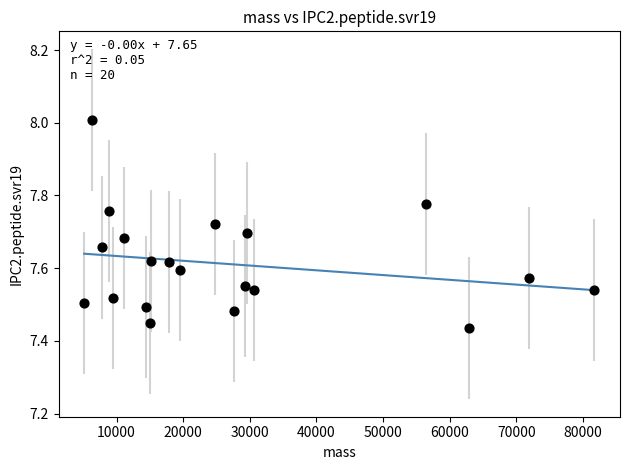

What is the range of X values (max minus min)?

76597.9